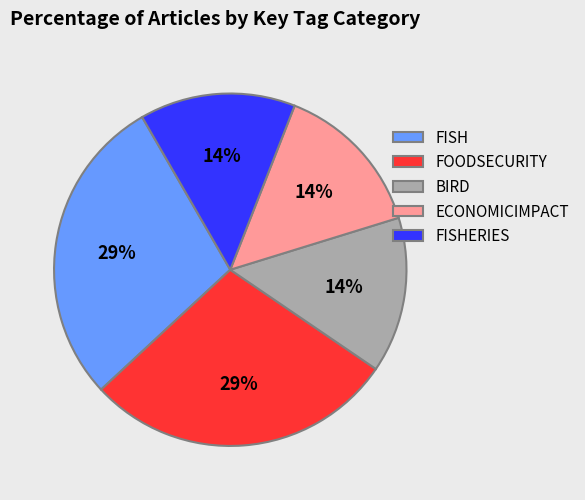

To the nearest percent, what portion does FOODSECURITY represent?

29%